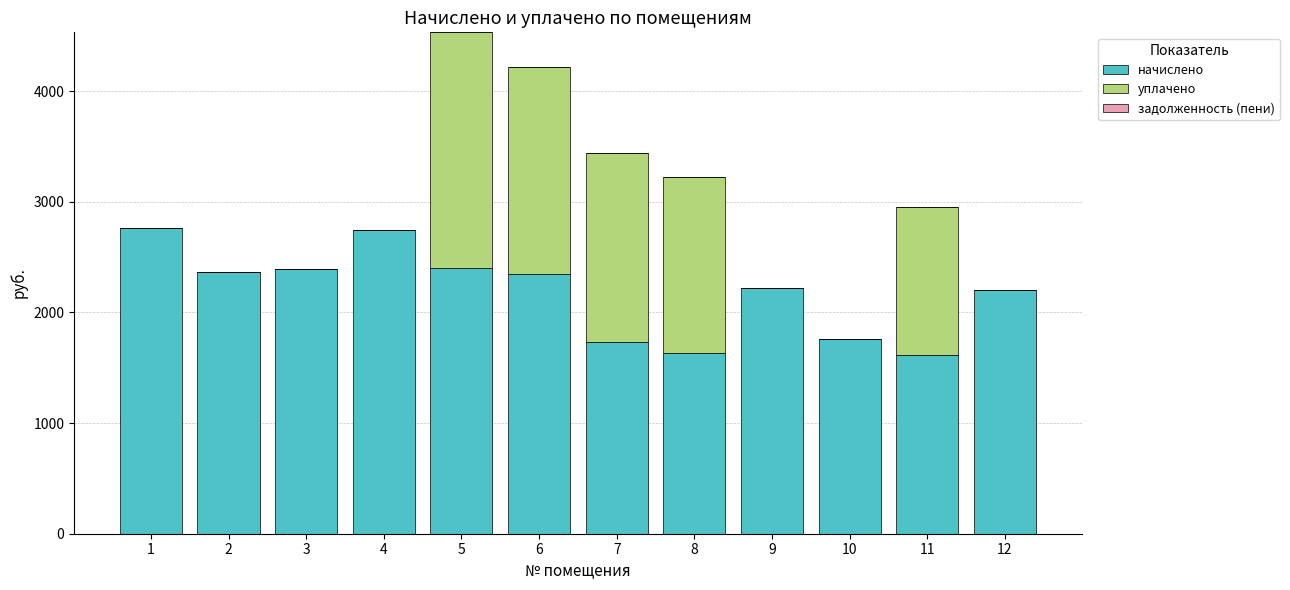

What is the total value across all series at 2?

2364.5